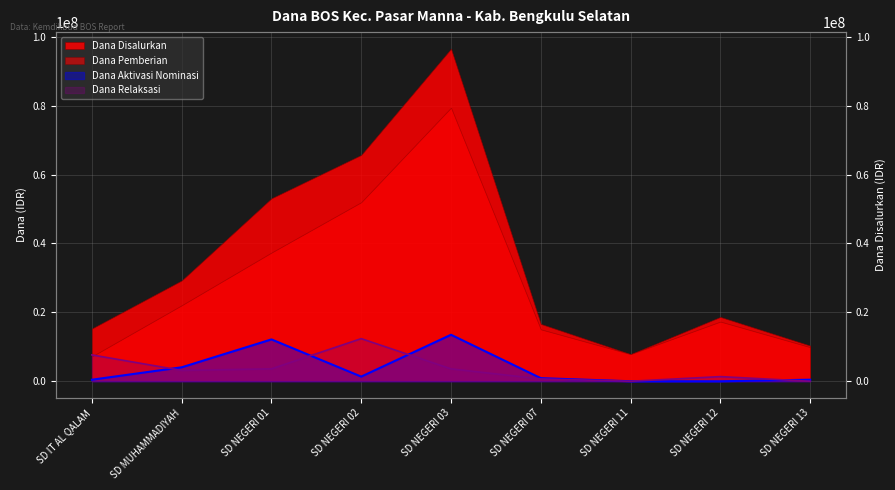

What is the approximate value of Dana Aktivasi Nominasi at SD MUHAMMADIYAH, to the nearest 100?

4050000